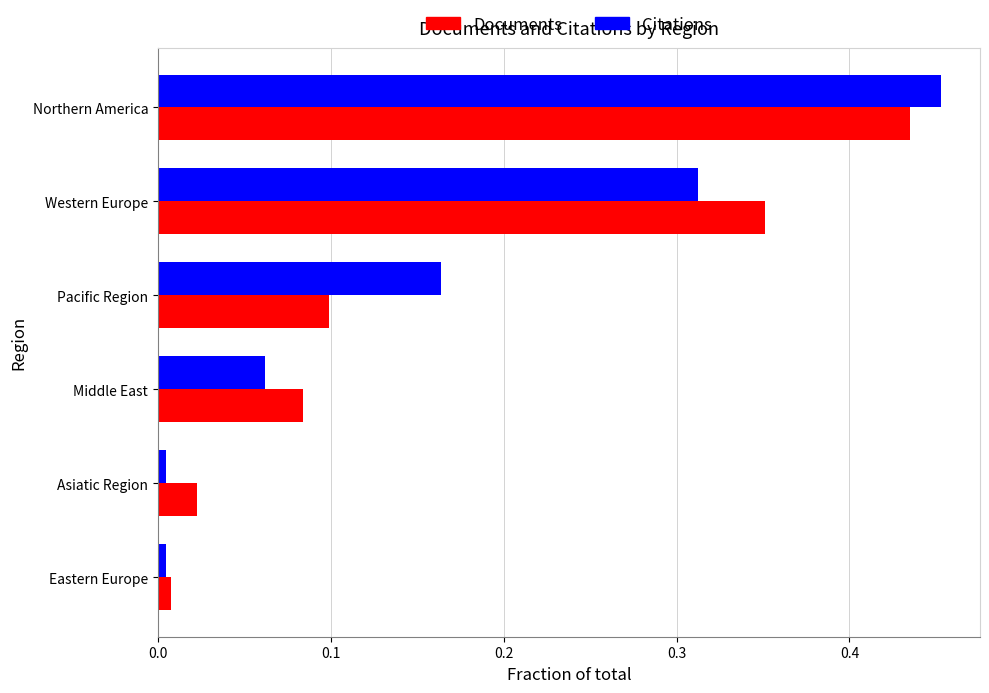

What is the sum of all Citations values?

1.0